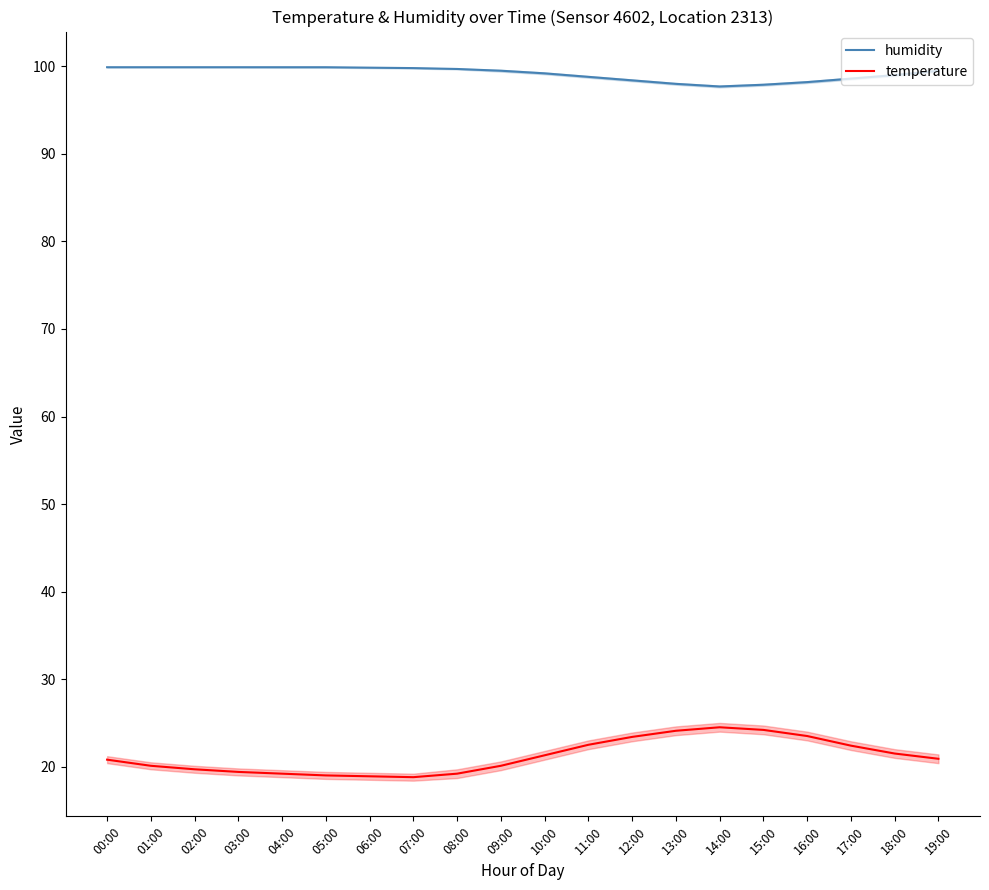

Reading left to right, what are all the values shown in this chart?

humidity: 00:00=99.9	01:00=99.9	02:00=99.9	03:00=99.9	04:00=99.9	05:00=99.9	06:00=99.8	07:00=99.8	08:00=99.7	09:00=99.5	10:00=99.2	11:00=98.8	12:00=98.4	13:00=98.0	14:00=97.7	15:00=97.9	16:00=98.2	17:00=98.6	18:00=99.0	19:00=99.5
temperature: 00:00=20.8	01:00=20.1	02:00=19.7	03:00=19.4	04:00=19.2	05:00=19.0	06:00=18.9	07:00=18.8	08:00=19.2	09:00=20.1	10:00=21.3	11:00=22.5	12:00=23.4	13:00=24.1	14:00=24.5	15:00=24.2	16:00=23.5	17:00=22.4	18:00=21.5	19:00=20.9